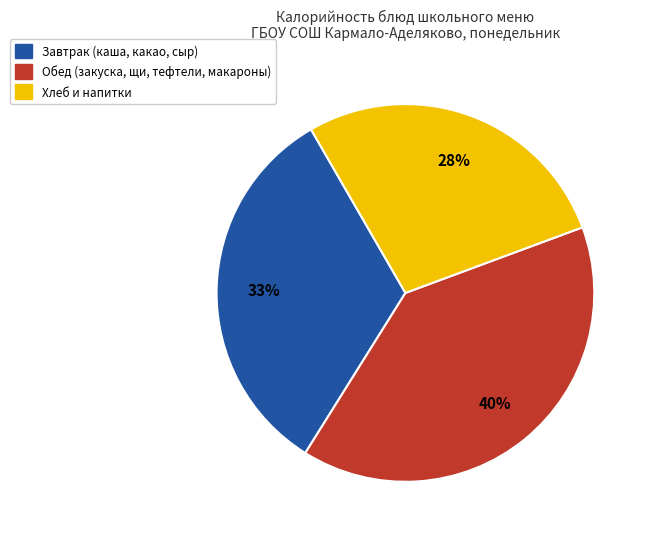

To the nearest percent, what is the difference between the largest and smallest slice percentages?

12%